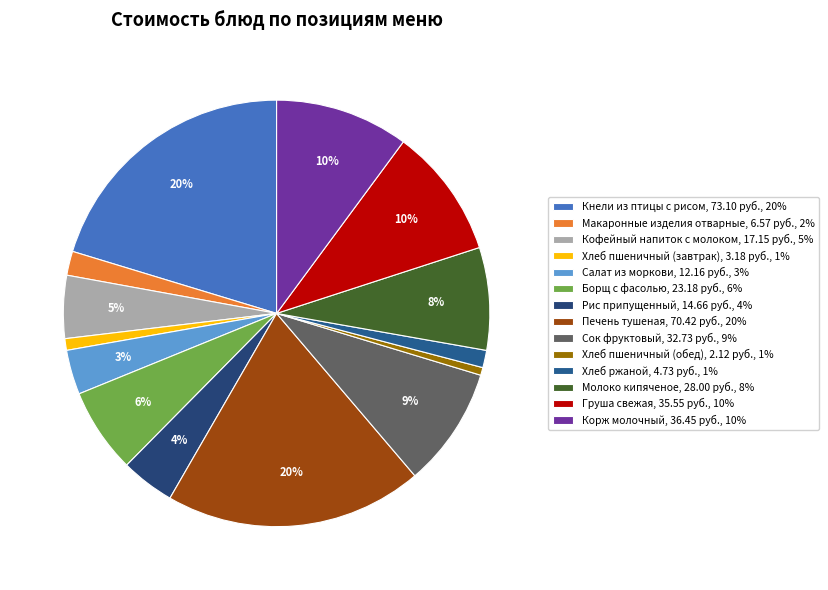

What percentage is NOT represented by Хлеб пшеничный (завтрак)?

99.1%